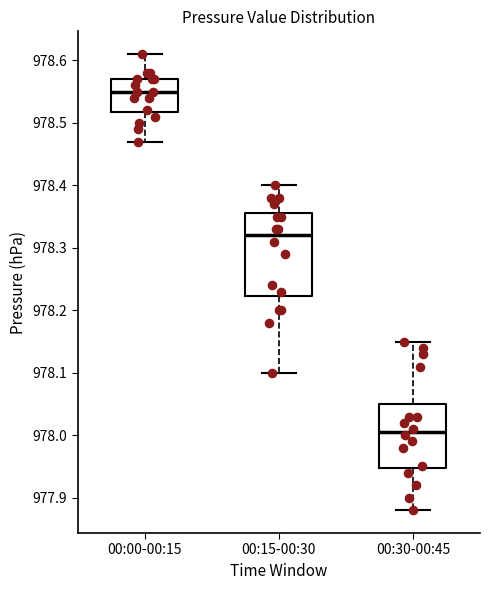

Reading left to right, transcribe this box plot: for each box, give where its median line is, the range the box spans, and where its two whiskers end, as read against the y-axis. The values are not printed on the chart, so give them approximately, as read against the axis.

00:00-00:15: median 978.55, box 978.52 to 978.57, whiskers 978.47 to 978.61
00:15-00:30: median 978.32, box 978.22 to 978.36, whiskers 978.10 to 978.40
00:30-00:45: median 978.01, box 977.95 to 978.05, whiskers 977.88 to 978.15